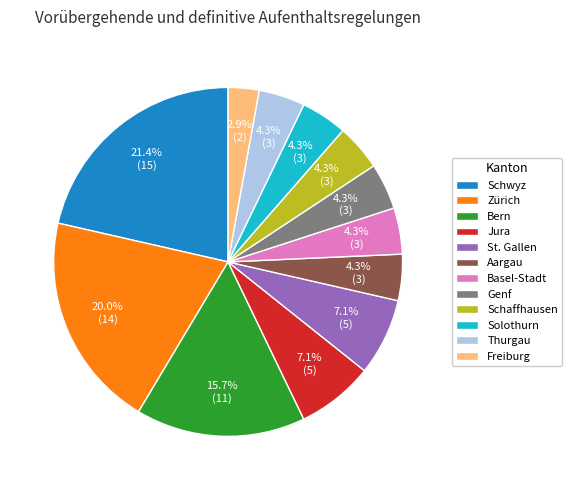

What is the ratio of the value at Thurgau to the value at Schaffhausen?

1.0